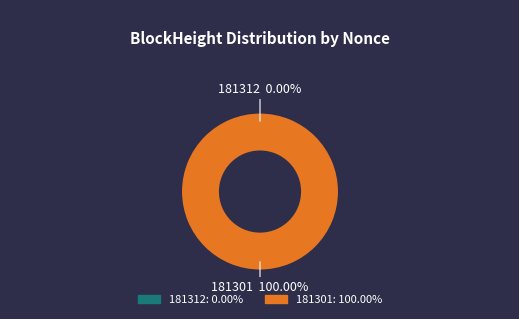

Is it true that 181301 is 88% of the pie?

False